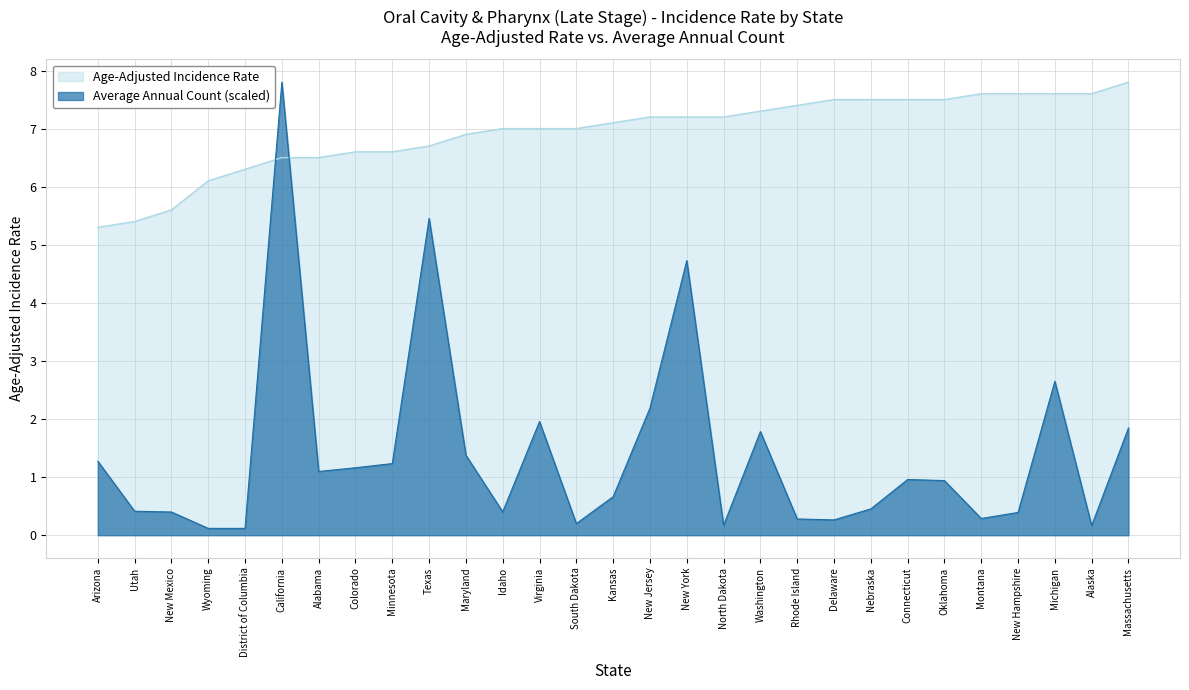

Which series has the largest total across all categories?

Age-Adjusted Incidence Rate